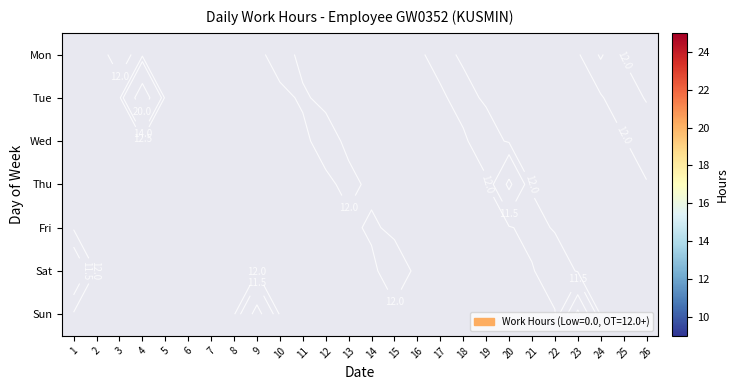

What is the greatest value displayed?

23.9